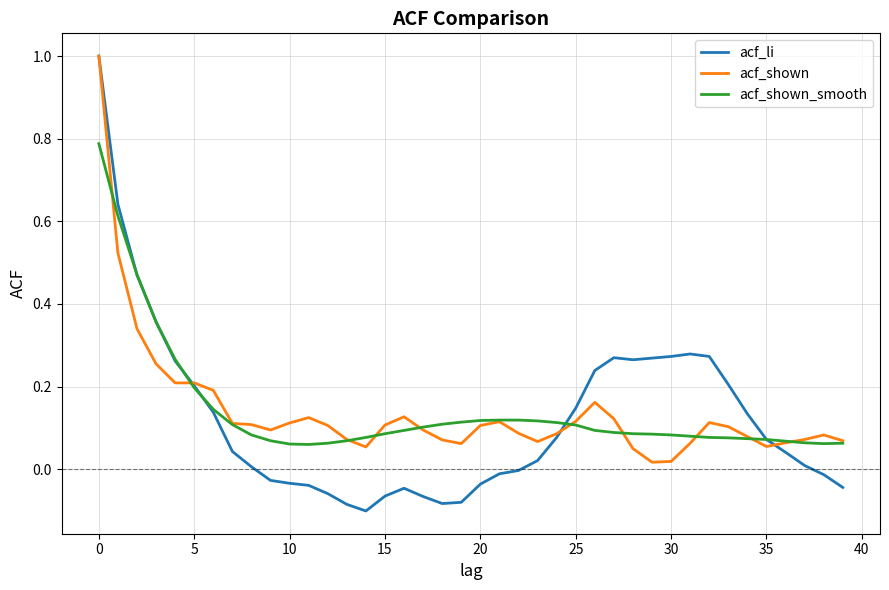

How many lines are shown in the chart?

3